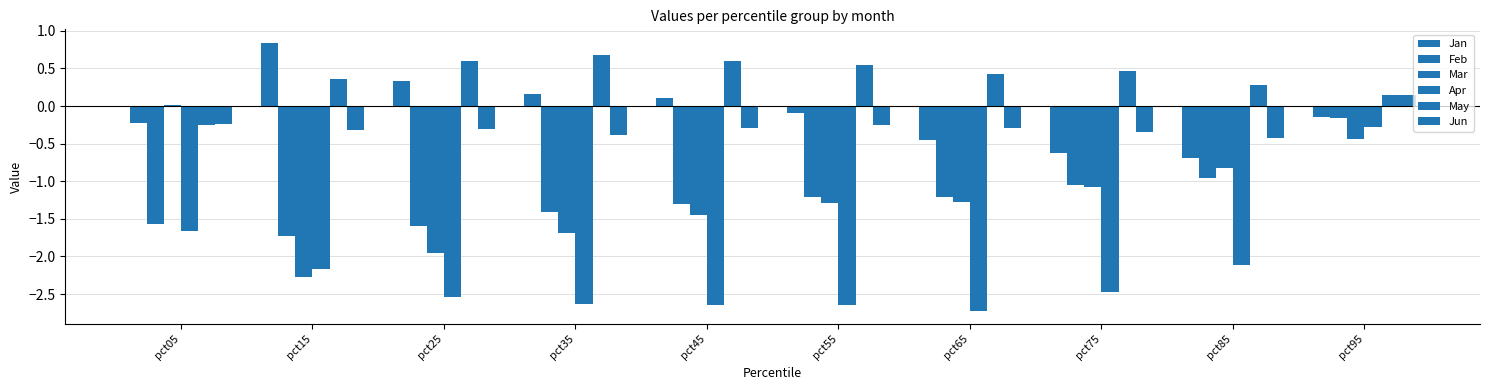

What is the difference between the highest and lowest values at pct95?

0.6